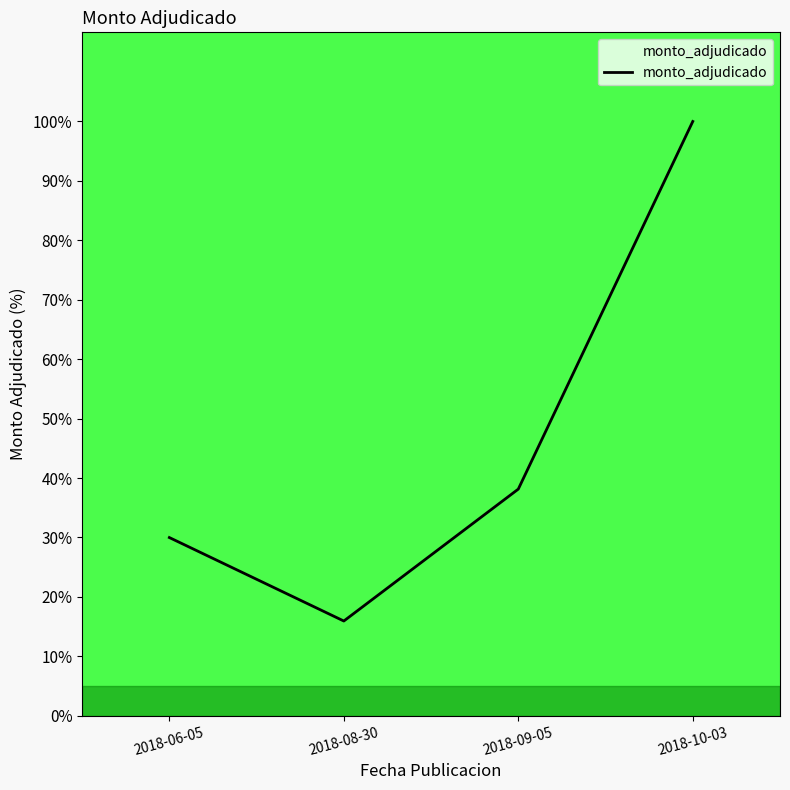

Read the value at 2018-08-30.

15.9